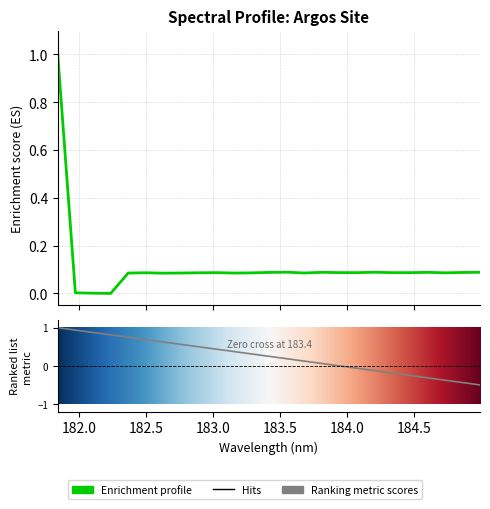

Reading left to right, transcribe all the data shown in this chart.

1.0	0.0	0.0	0.0	0.1	0.1	0.1	0.1	0.1	0.1	0.1	0.1	0.1	0.1	0.1	0.1	0.1	0.1	0.1	0.1	0.1	0.1	0.1	0.1	0.1